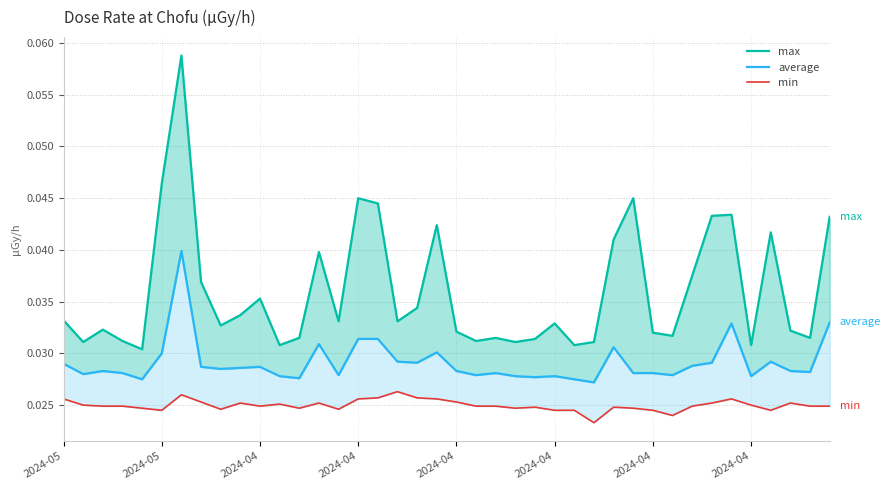

True or false: min has a value of 0.0 at 2024-04.

False